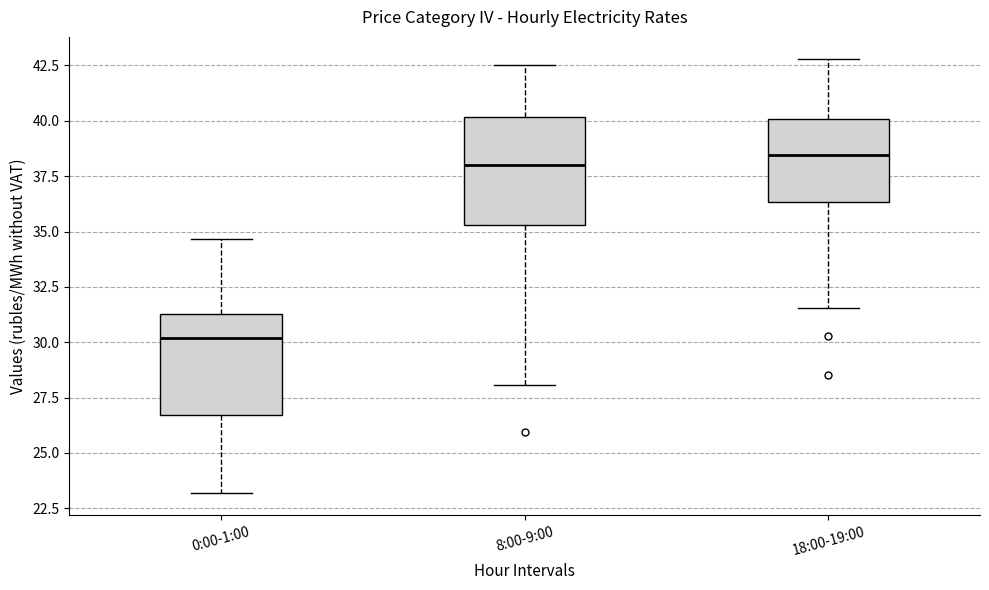

Which box's median line is the lowest?

0:00-1:00